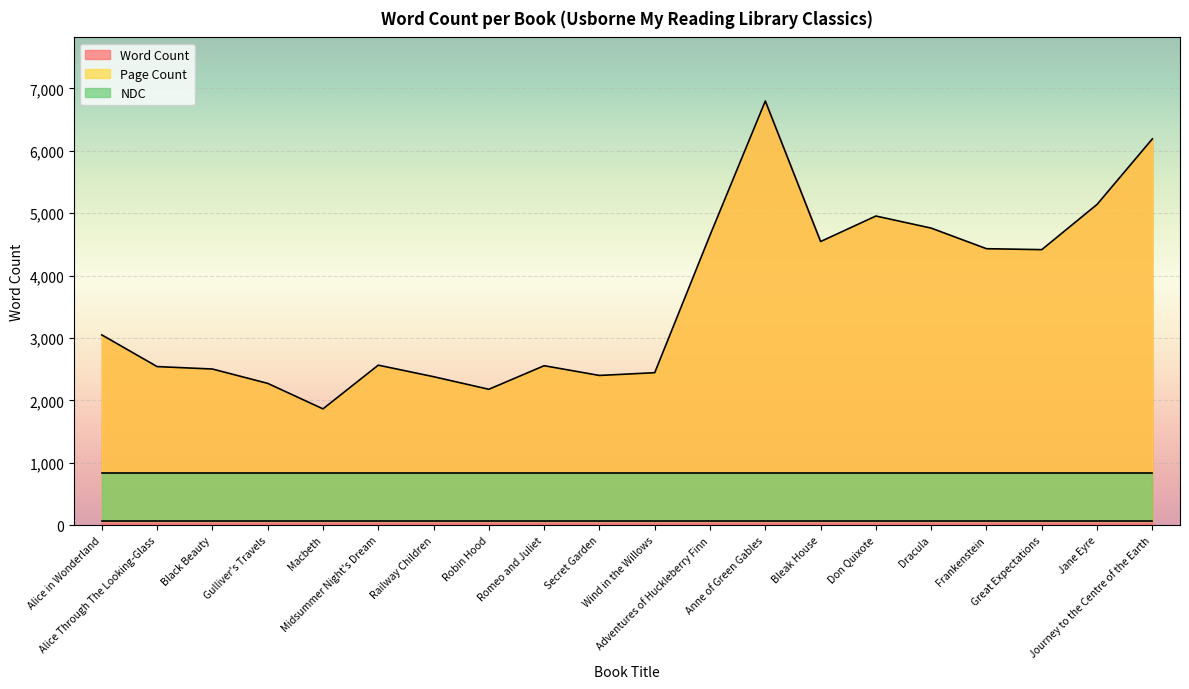

True or false: NDC has a value of 837 at Don Quixote.

True